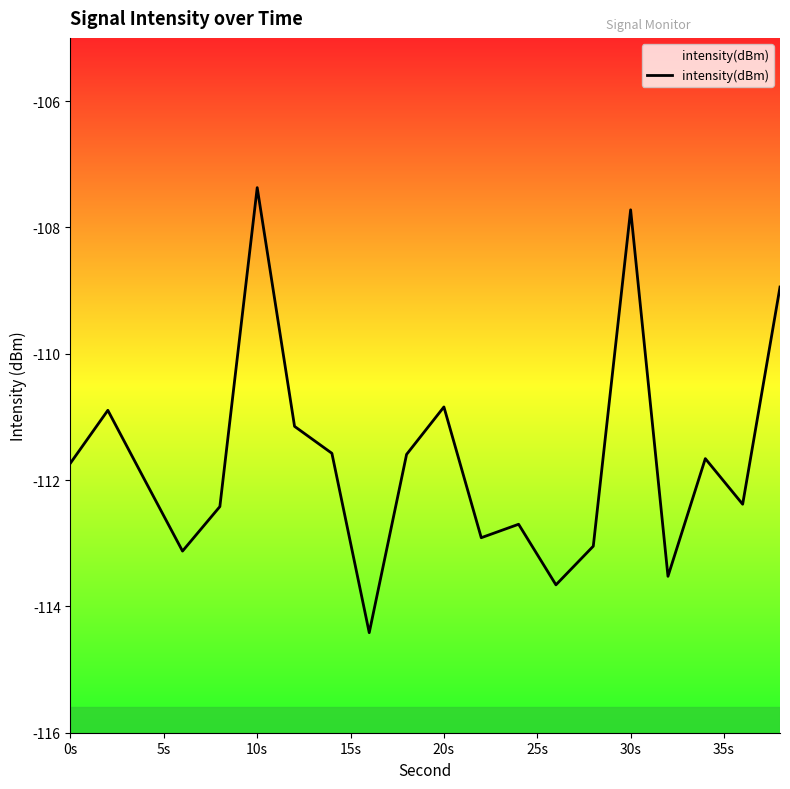

What is the difference between the maximum and minimum values?

7.0